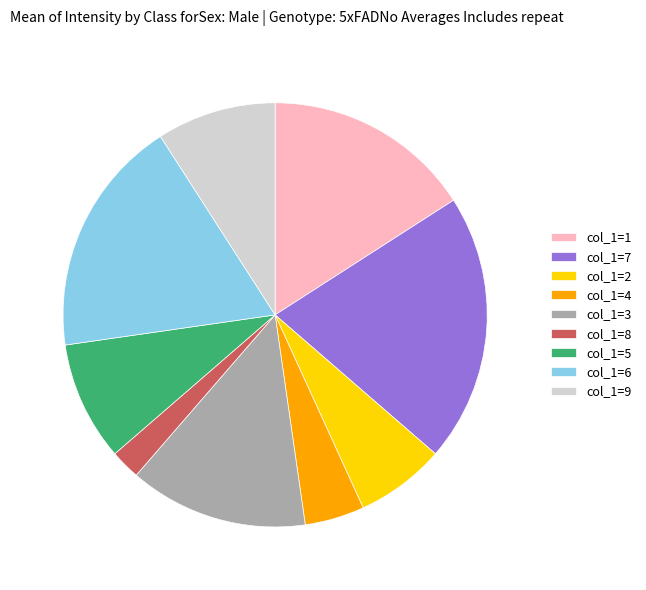

Approximately how many times larger is the value at col_1=9 compared to col_1=8?

4.0